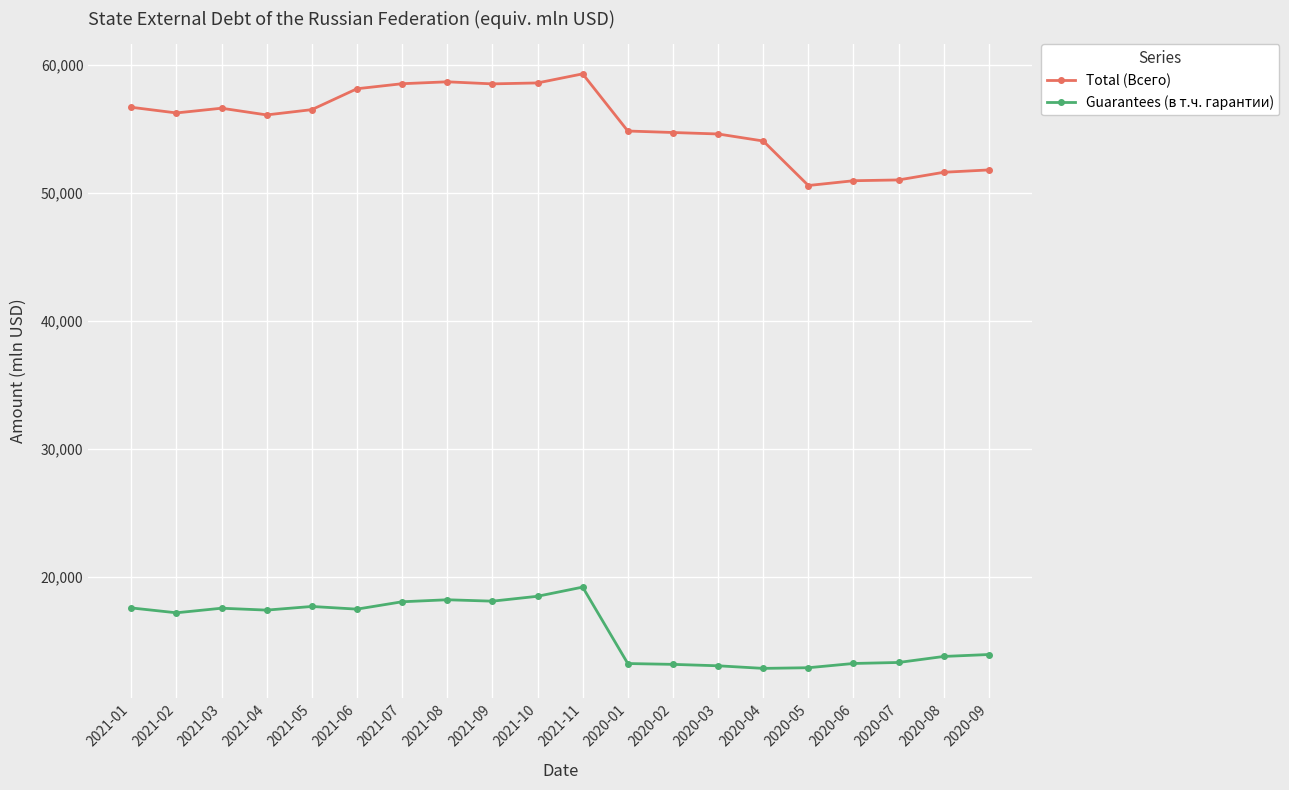

Rank the series by their maximum value, from lowest to highest.

Guarantees (в т.ч. гарантии), Total (Всего)